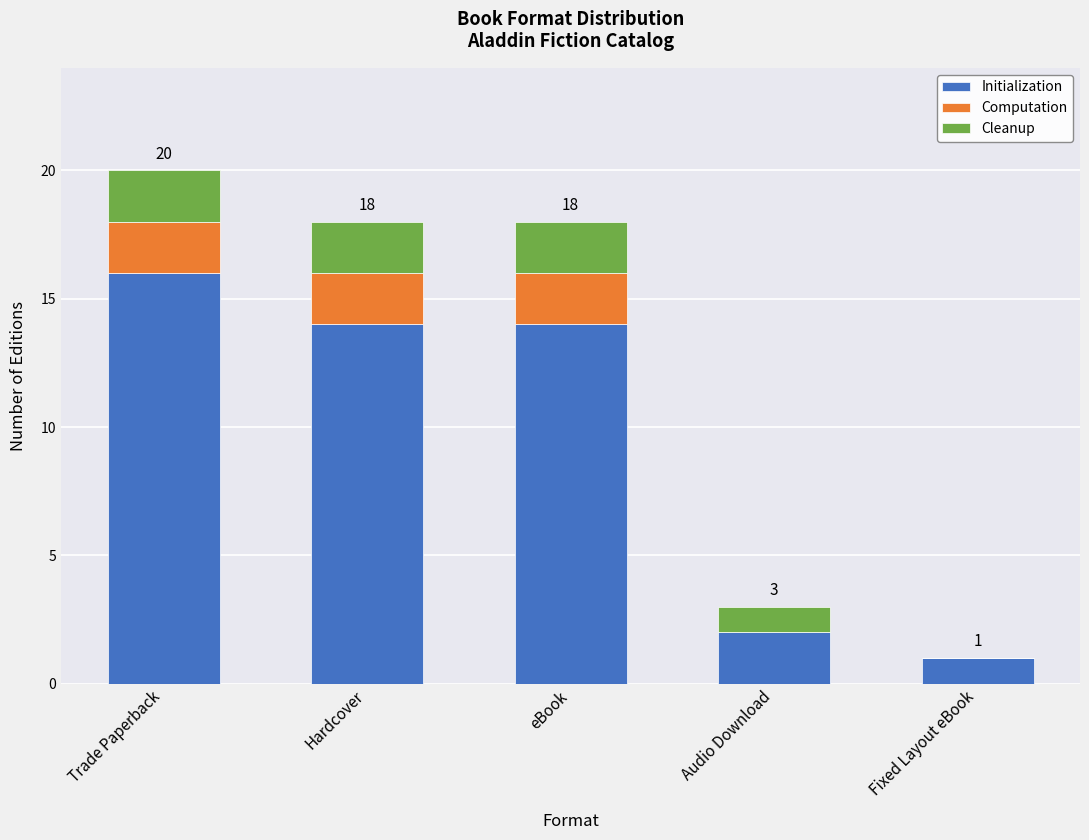

What is the sum of the Initialization values at Hardcover and Fixed Layout eBook?

15